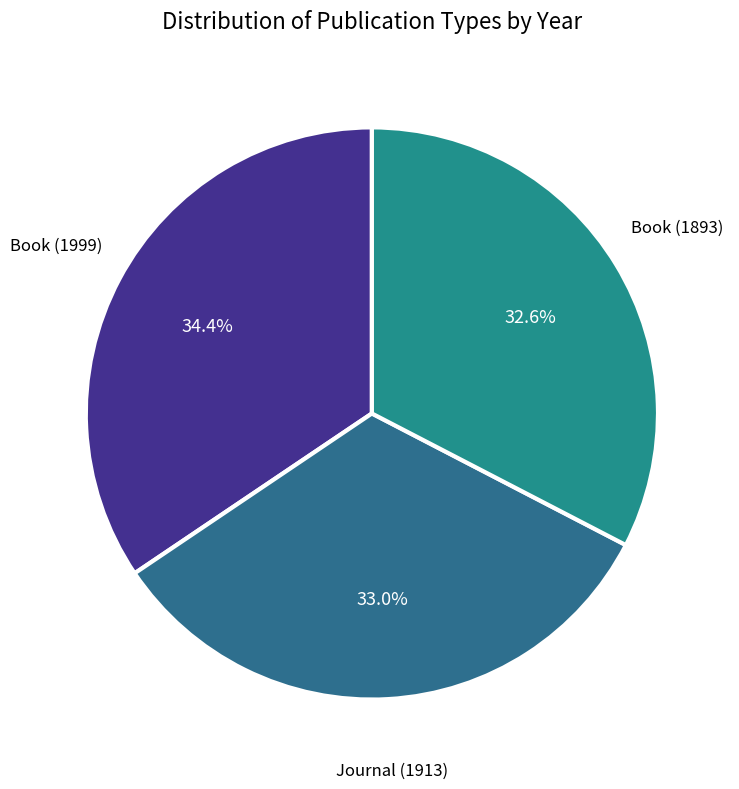

Rank the categories by value from lowest to highest.

Book (1893), Journal (1913), Book (1999)